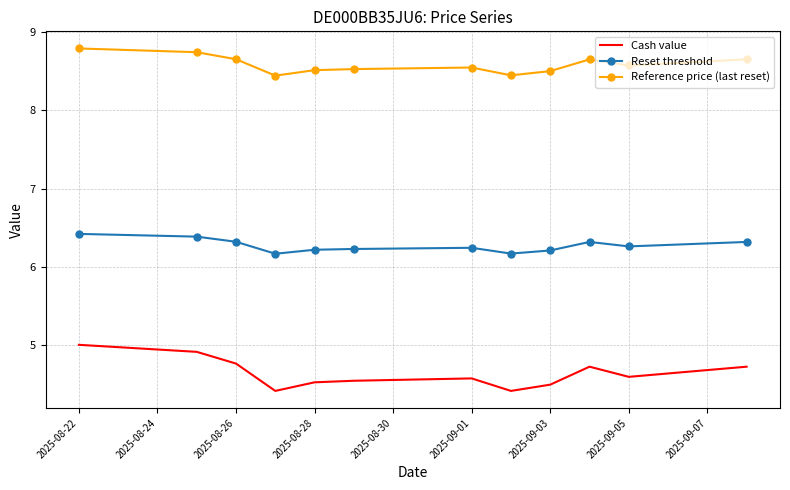

What is the difference between the maximum and minimum values in the Cash value series?

0.6